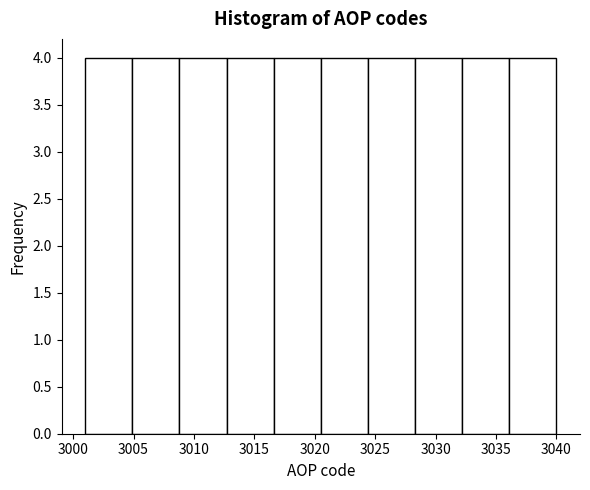

How tall is the bar that spans 3016.6 to 3020.5 on the x-axis? Neither the bar edges nor the heights are printed on the chart, so give them approximately, as read against the axes.

4